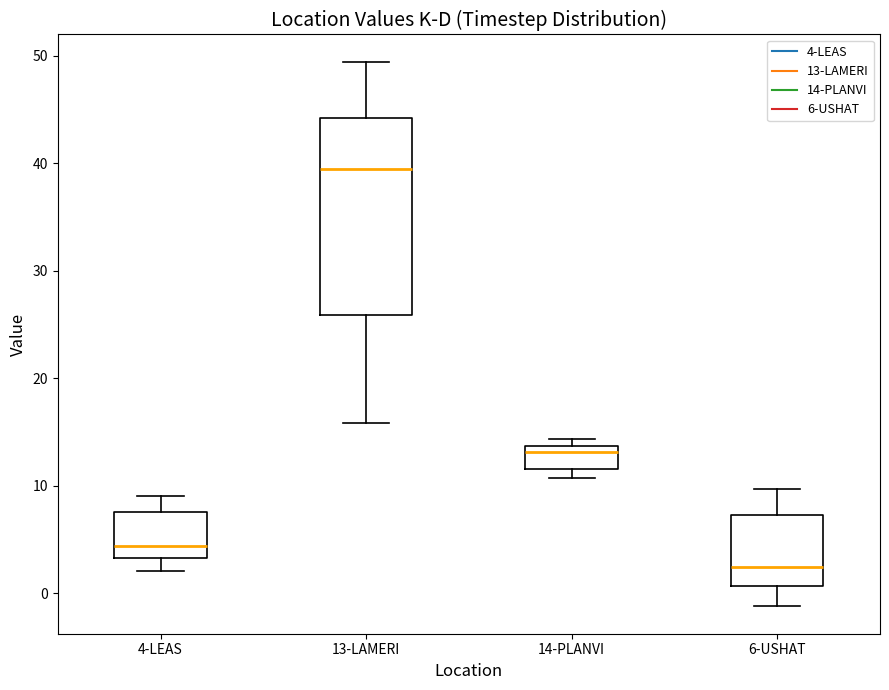

Comparing the boxes themselves (not the whiskers), which one is the tallest?

13-LAMERI